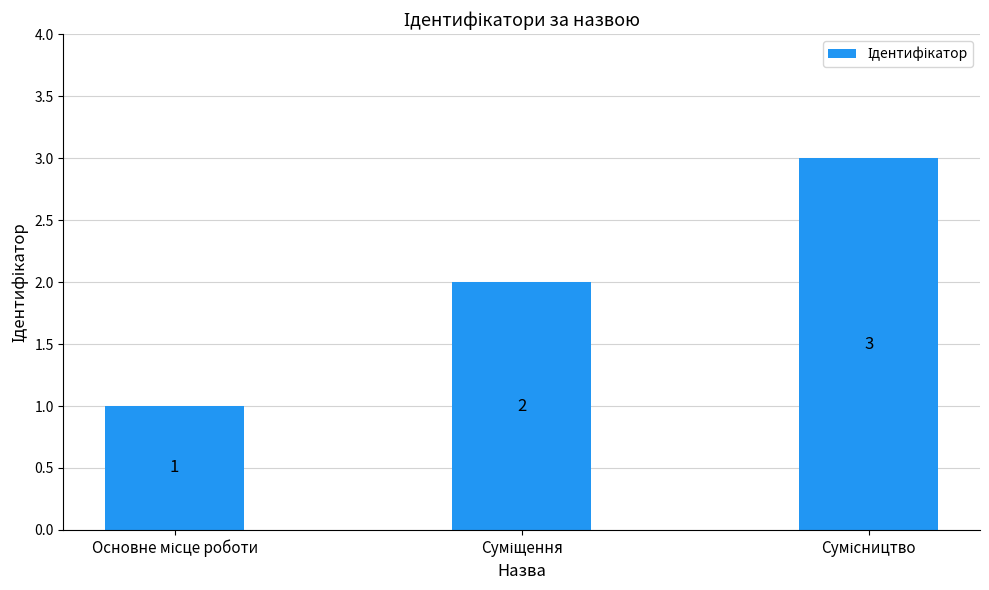

Count the values in the range 1 to 3.

3